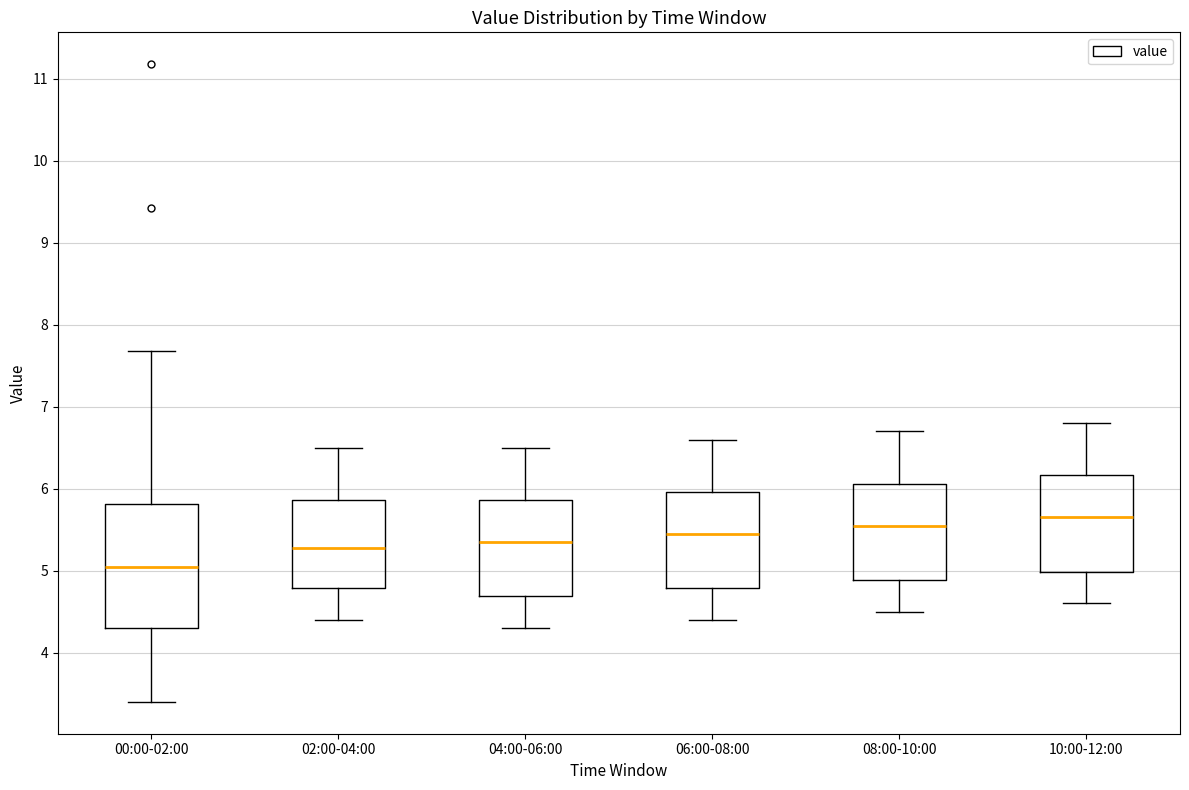

Reading left to right, read every box against the y-axis: the position of its median line, the range the box covers, and the ends of its whiskers. The values are not printed on the chart, so give them approximately, as read against the axis.

00:00-02:00: median 5.1, box 4.3 to 5.8, whiskers 3.4 to 7.7
02:00-04:00: median 5.3, box 4.8 to 5.9, whiskers 4.4 to 6.5
04:00-06:00: median 5.4, box 4.7 to 5.9, whiskers 4.3 to 6.5
06:00-08:00: median 5.5, box 4.8 to 6.0, whiskers 4.4 to 6.6
08:00-10:00: median 5.6, box 4.9 to 6.1, whiskers 4.5 to 6.7
10:00-12:00: median 5.7, box 5.0 to 6.2, whiskers 4.6 to 6.8